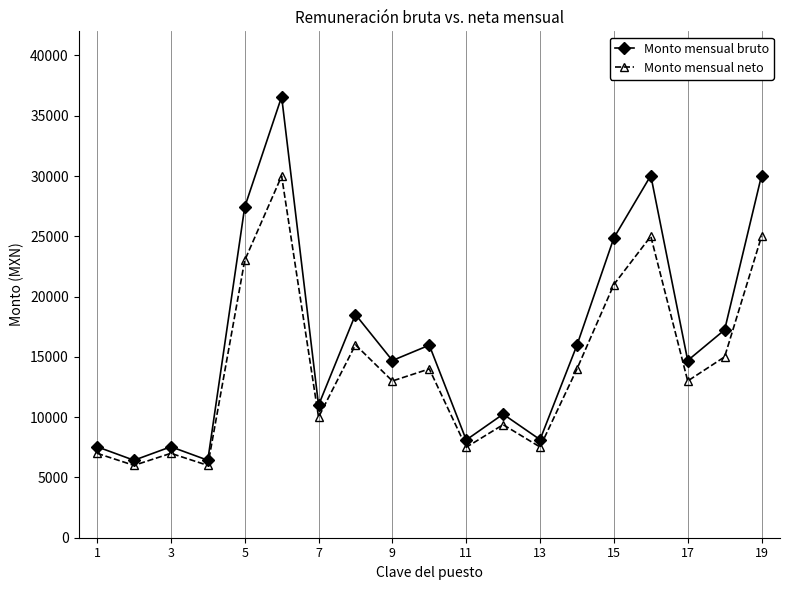

What is the difference between the maximum and minimum values in the Monto mensual bruto series?

30154